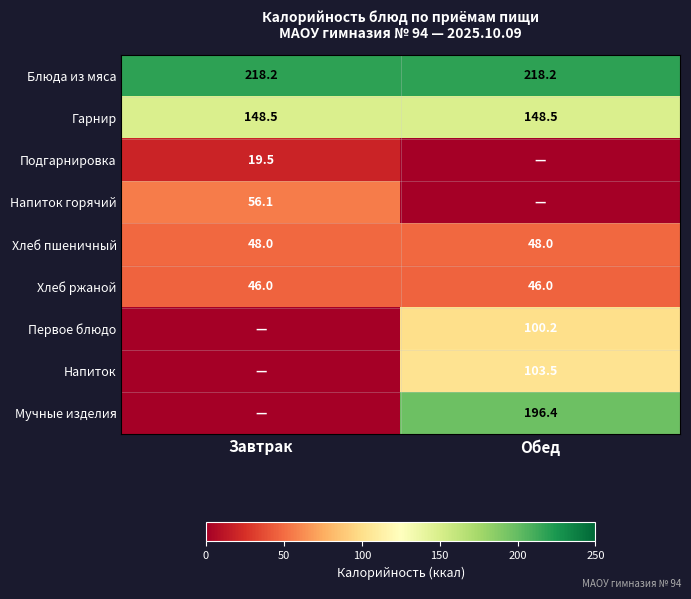

What value does the Гарнир series have at Обед?

148.5